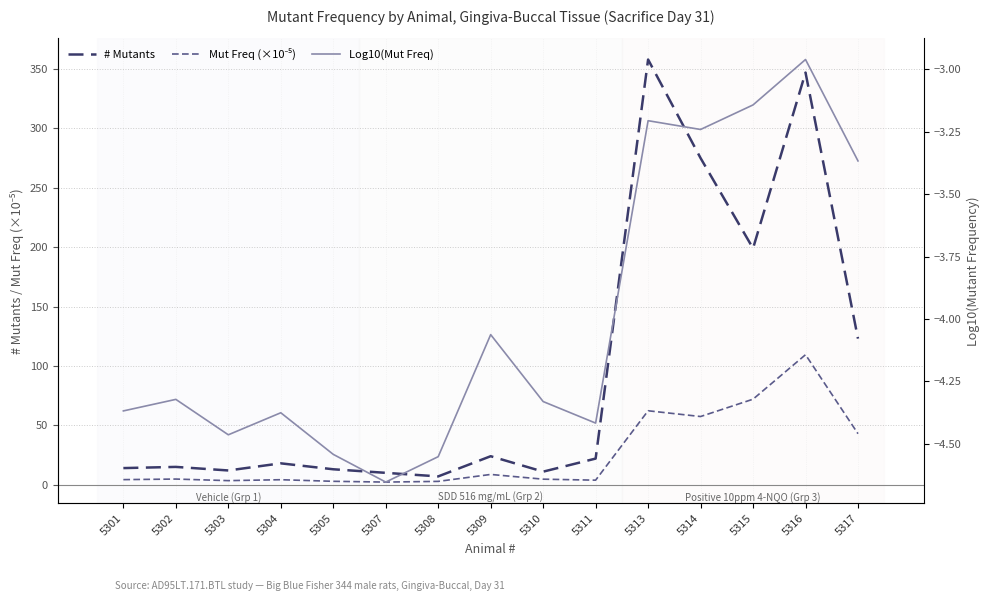

What is the highest value of the Mut Freq (×10⁻⁵) series?

109.5